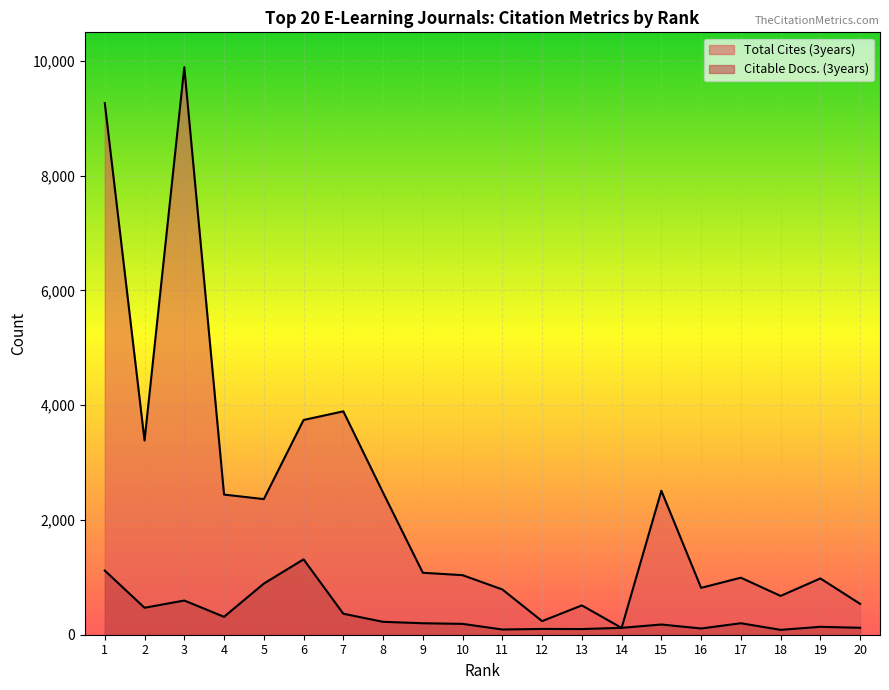

Reading left to right, what are all the values shown in this chart?

Total Cites (3years): 9267	3385	9892	2443	2364	3743	3894	2476	1080	1038	789	237	511	119	2510	817	994	676	981	538
Citable Docs. (3years): 1118	470	596	312	891	1314	366	225	200	189	91	101	99	120	178	109	200	85	138	121